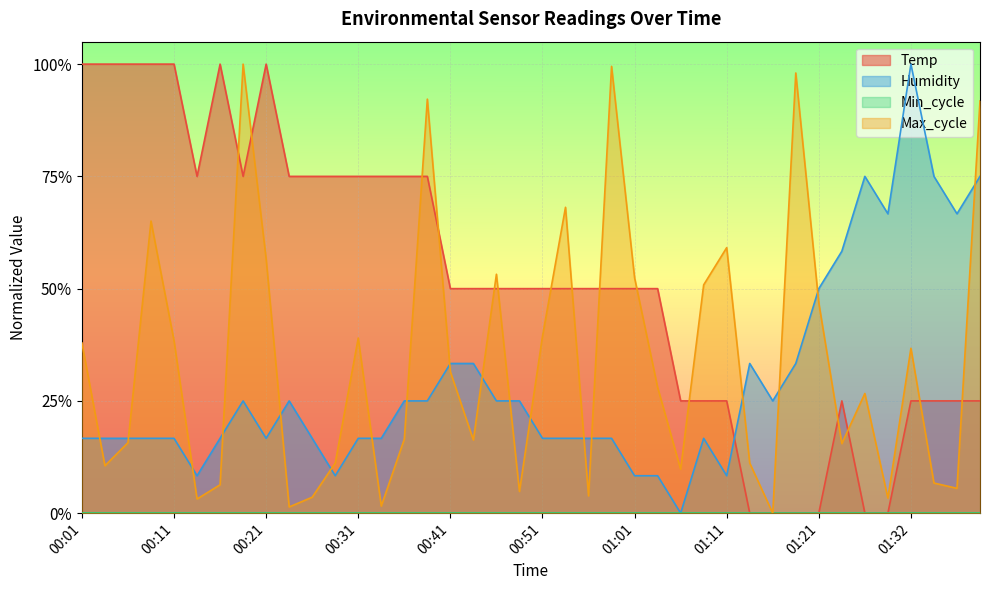

At which category is the sum across all series the highest?

00:19